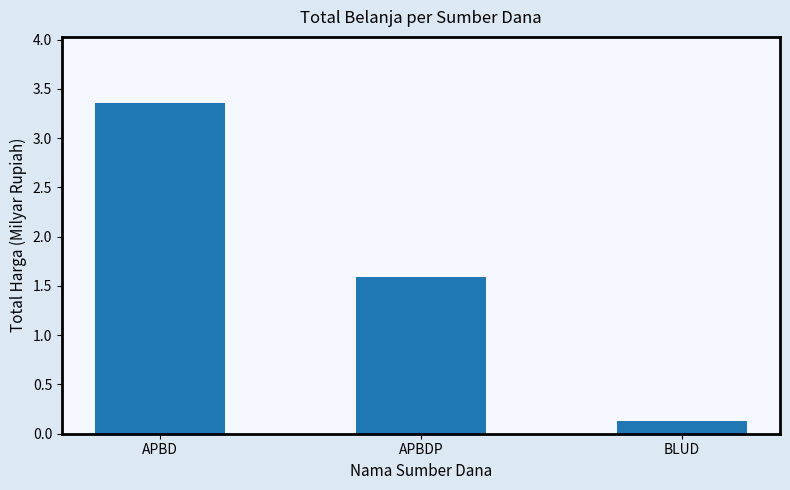

What position from the right is APBD?

3